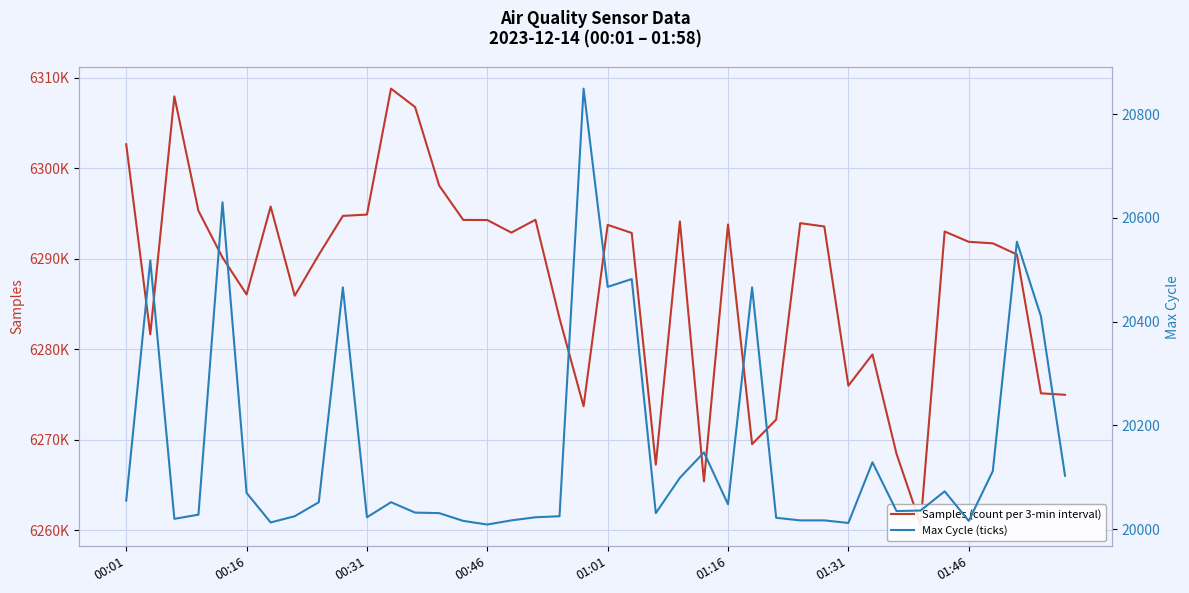

True or false: Max Cycle (ticks) and Samples (count per 3-min interval) intersect in this chart.

False